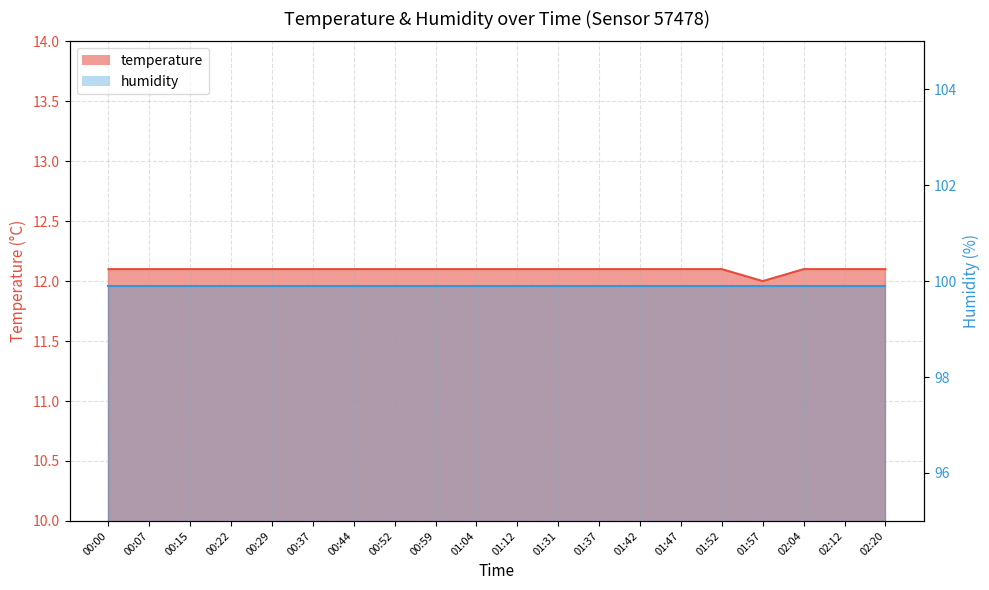

List the labels in order of value, largest first.

00:00, 00:07, 00:15, 00:22, 00:29, 00:37, 00:44, 00:52, 00:59, 01:04, 01:12, 01:31, 01:37, 01:42, 01:47, 01:52, 02:04, 02:12, 02:20, 01:57